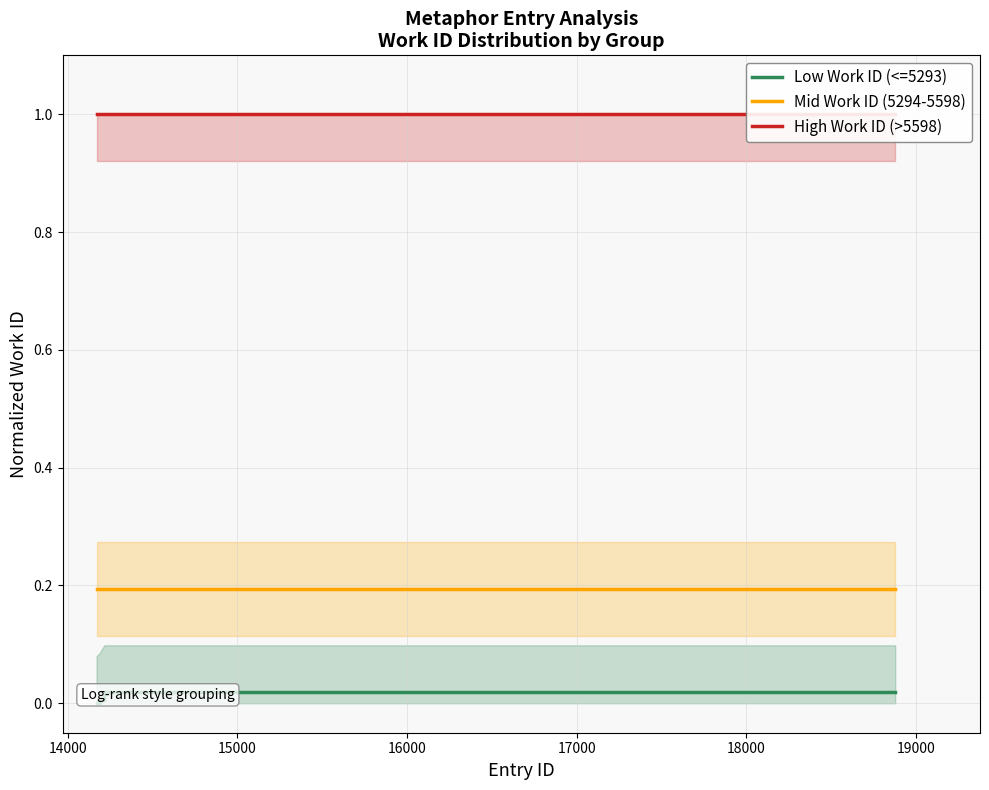

Does the chart display data point markers on the line(s)?

No